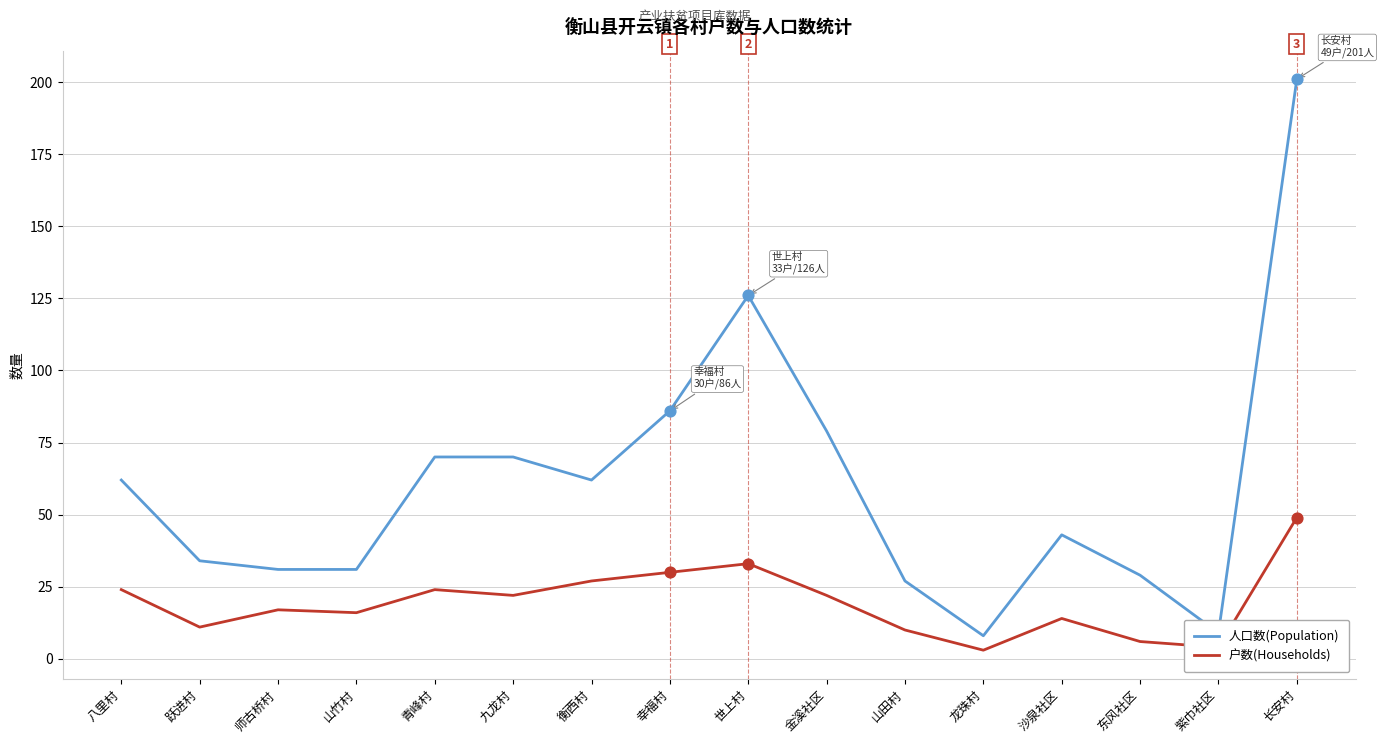

Which series has the largest range (max minus min)?

人口数(Population)